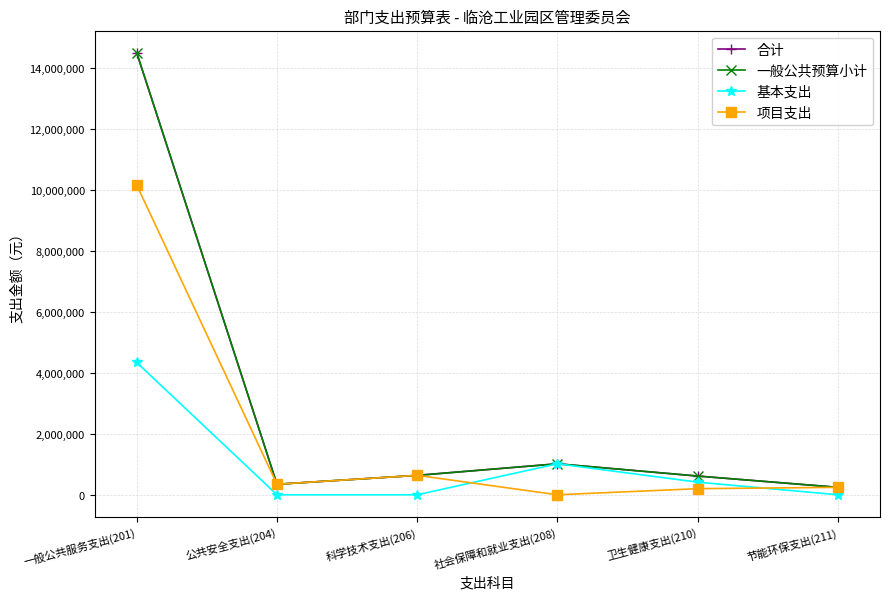

True or false: 合计 has more than 2 interior local peaks.

False